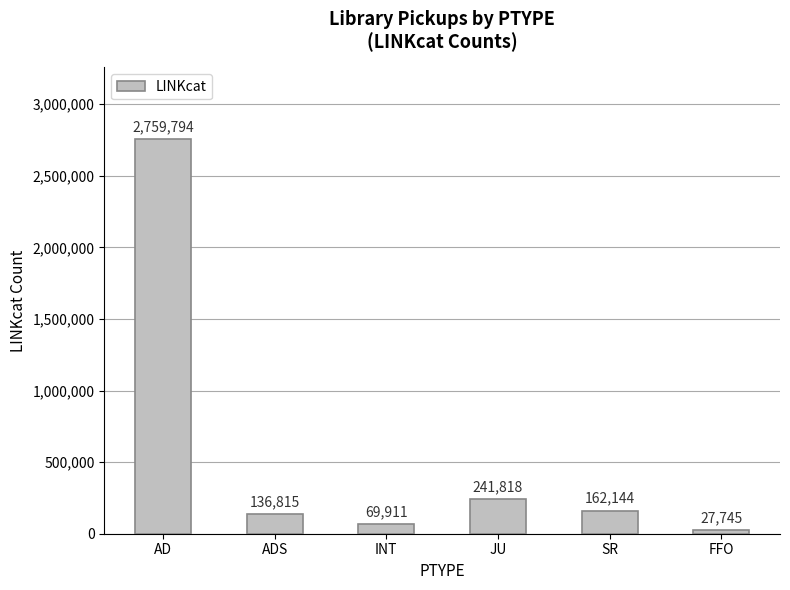

What is the difference between the second highest and minimum values?

214073